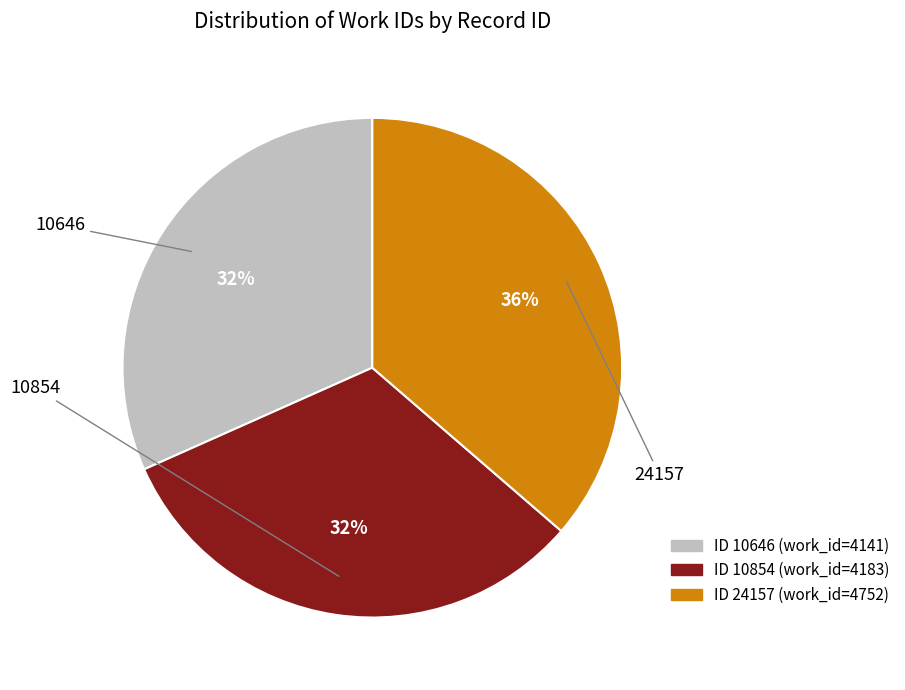

Is there any slice that represents more than half of the pie?

No